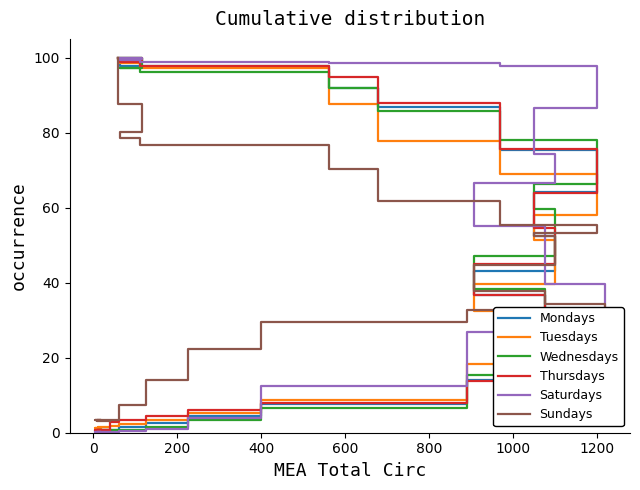

At how many categories does at least one series exceed 23?

15